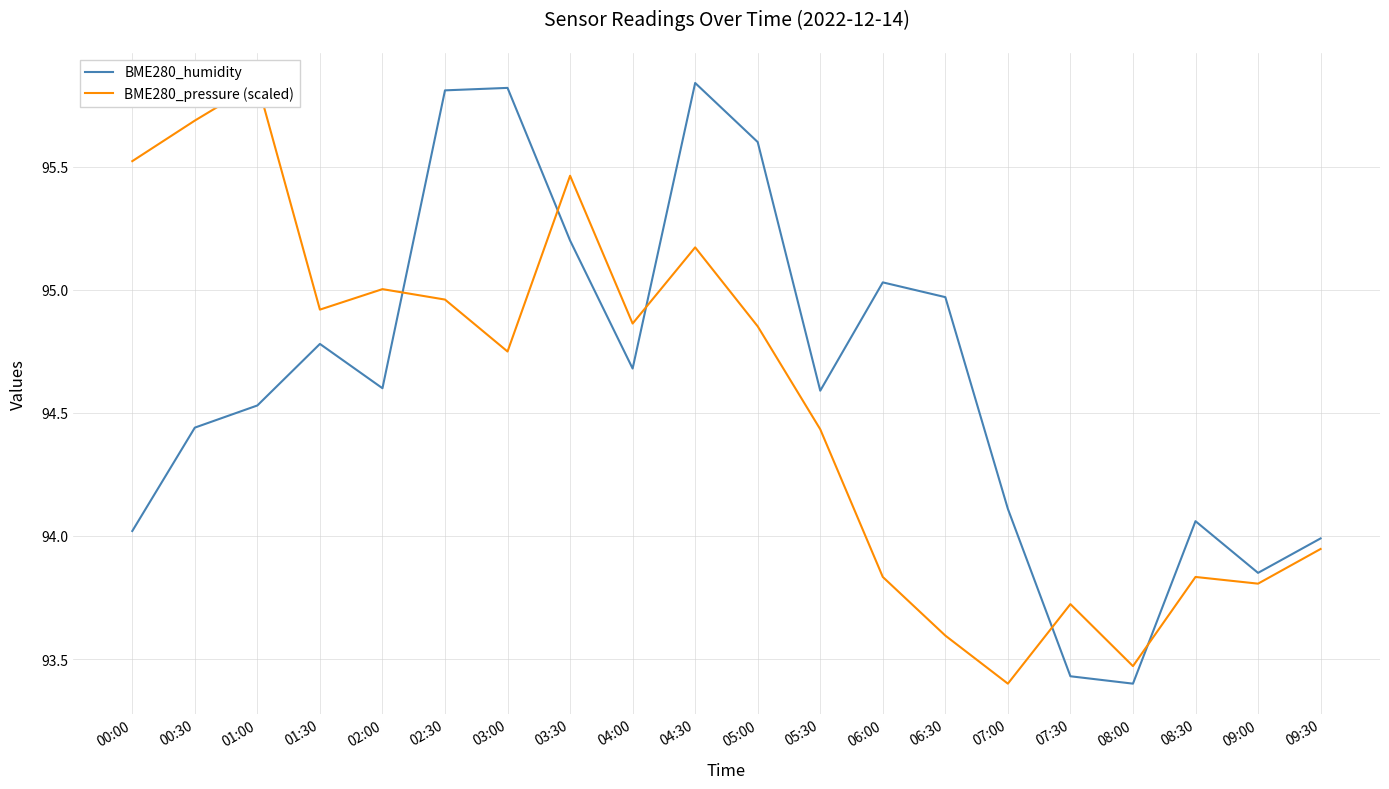

Which has a higher value, 05:00 or 04:00?

05:00